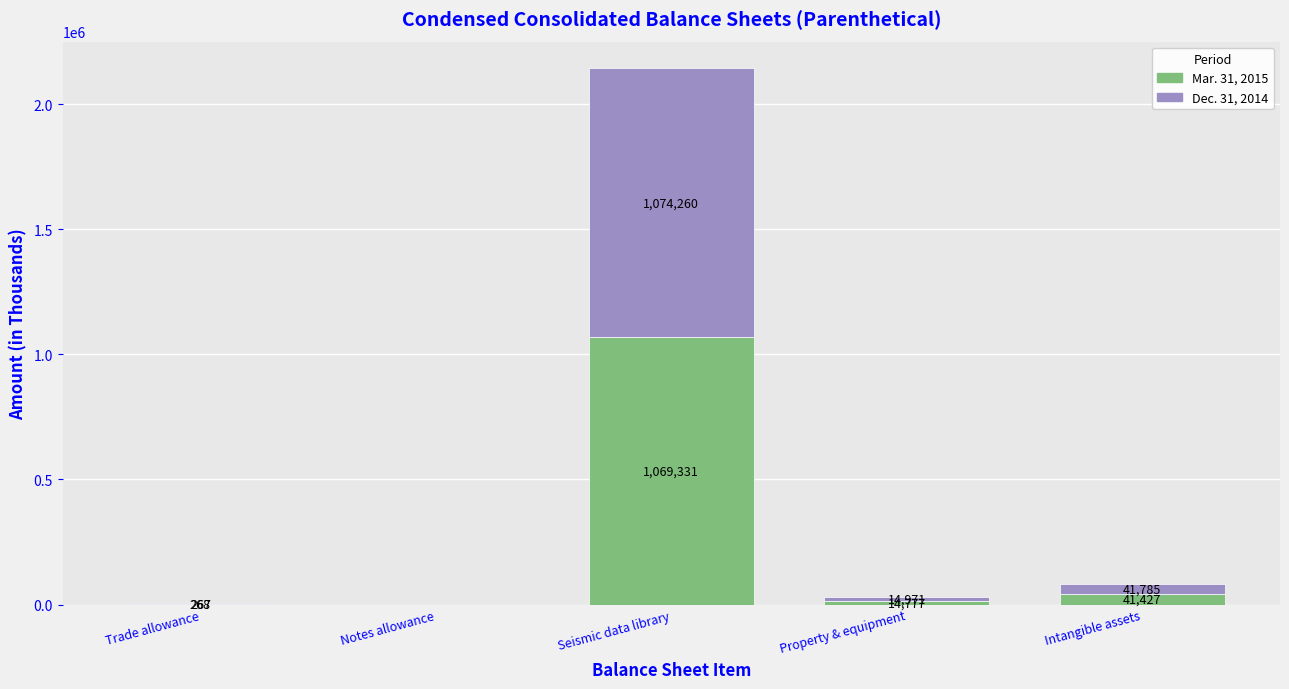

The value of Mar. 31, 2015 at Seismic data library is 1411447. True or false?

False